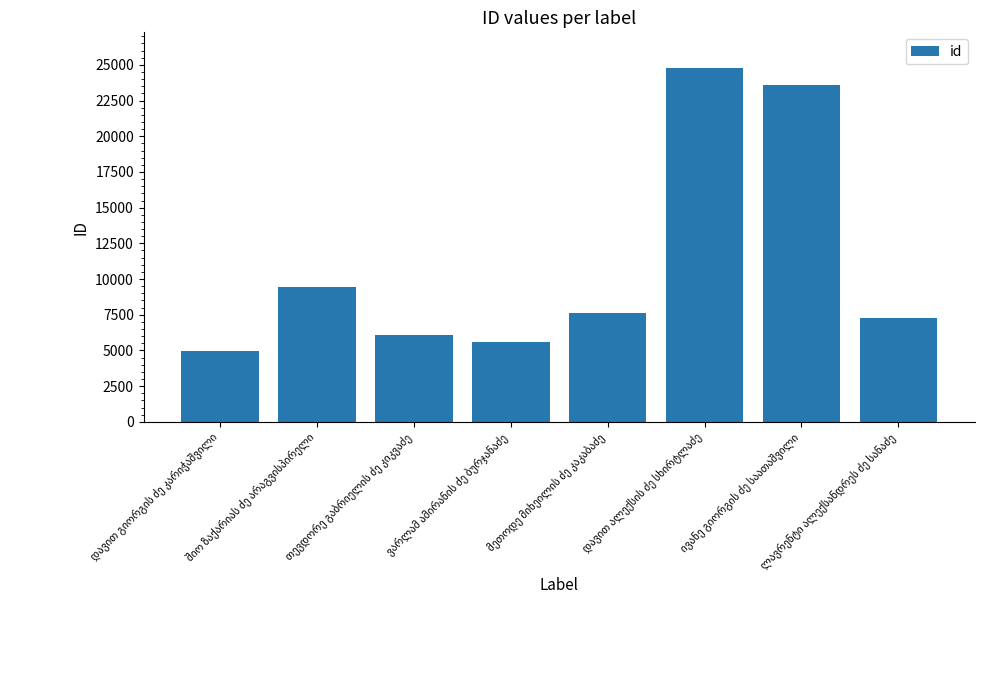

Reading left to right, what are all the values shown in this chart?

4942	9456	6059	5578	7617	24799	23592	7253